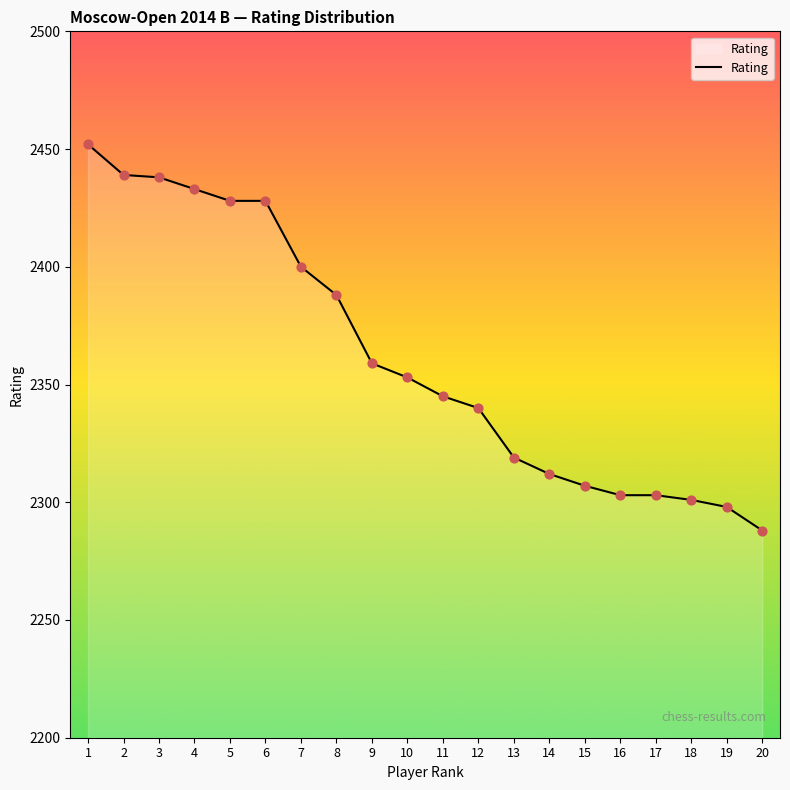

Which has a higher value, 7 or 14?

7